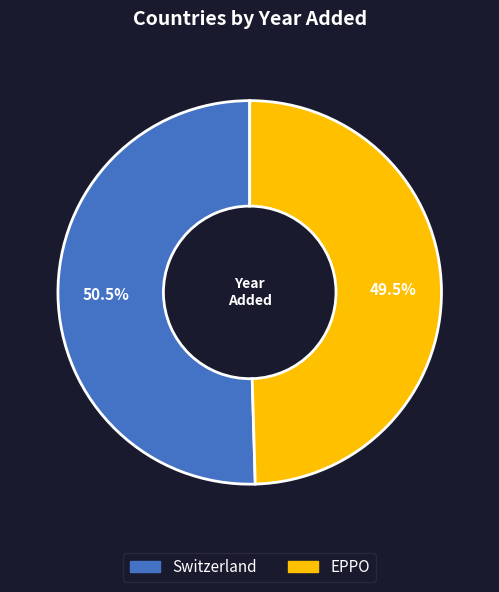

Which slice represents more than half of the pie?

Switzerland